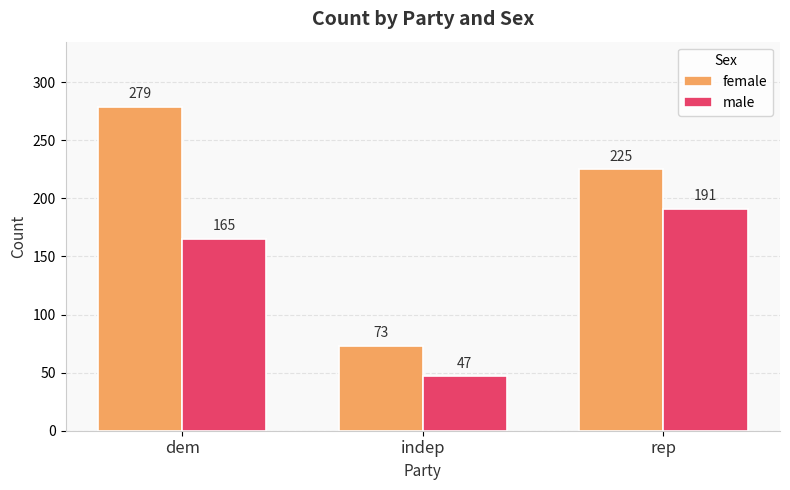

What position from the left is dem?

1